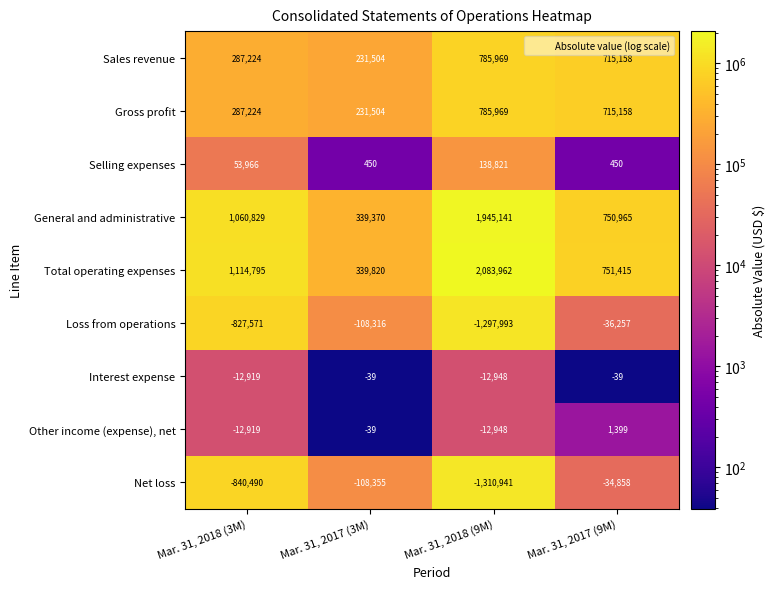

At which label does Loss from operations reach its peak?

Mar. 31, 2017 (9M)